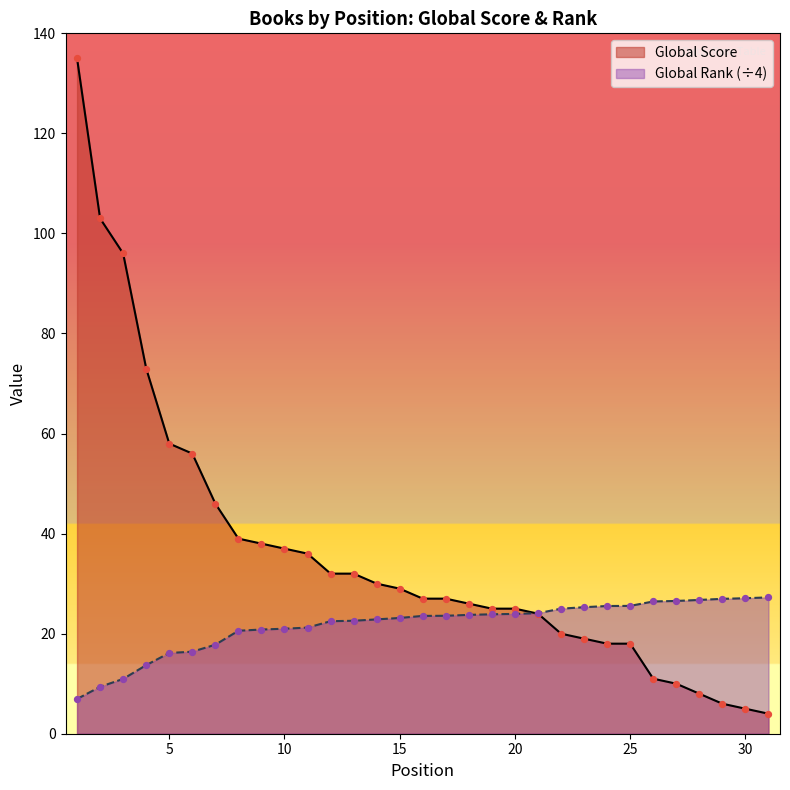

Which series contains the lowest Y value?

Global Score